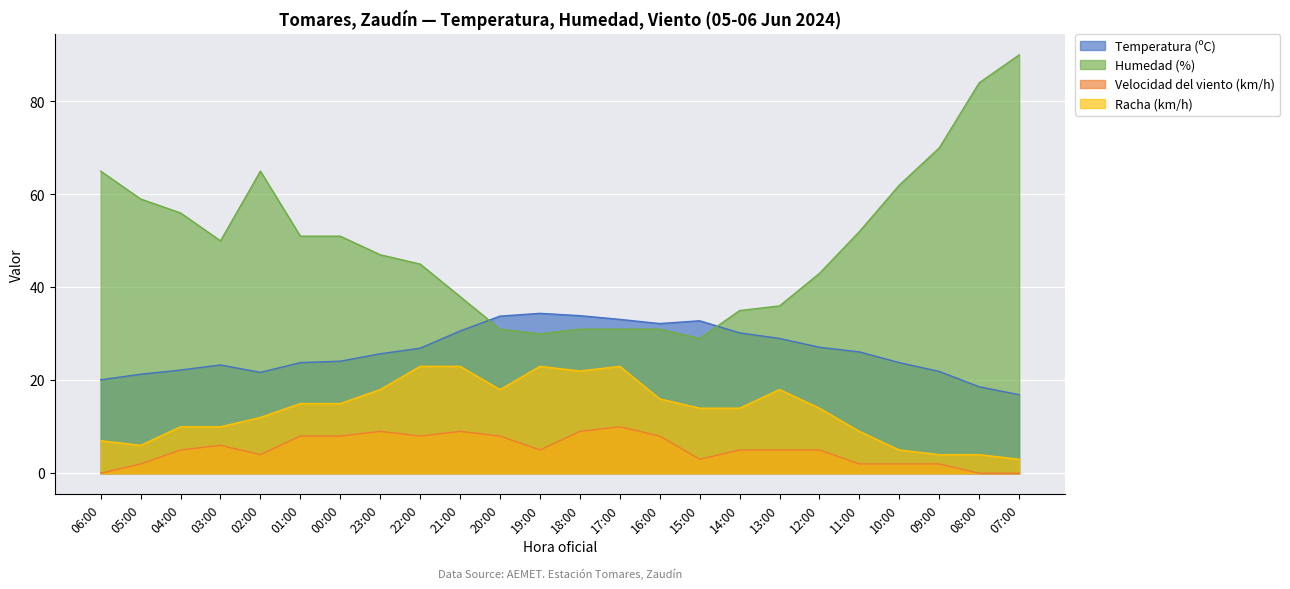

Rank the series by their average value, from highest to lowest.

Humedad (%), Temperatura (ºC), Racha (km/h), Velocidad del viento (km/h)